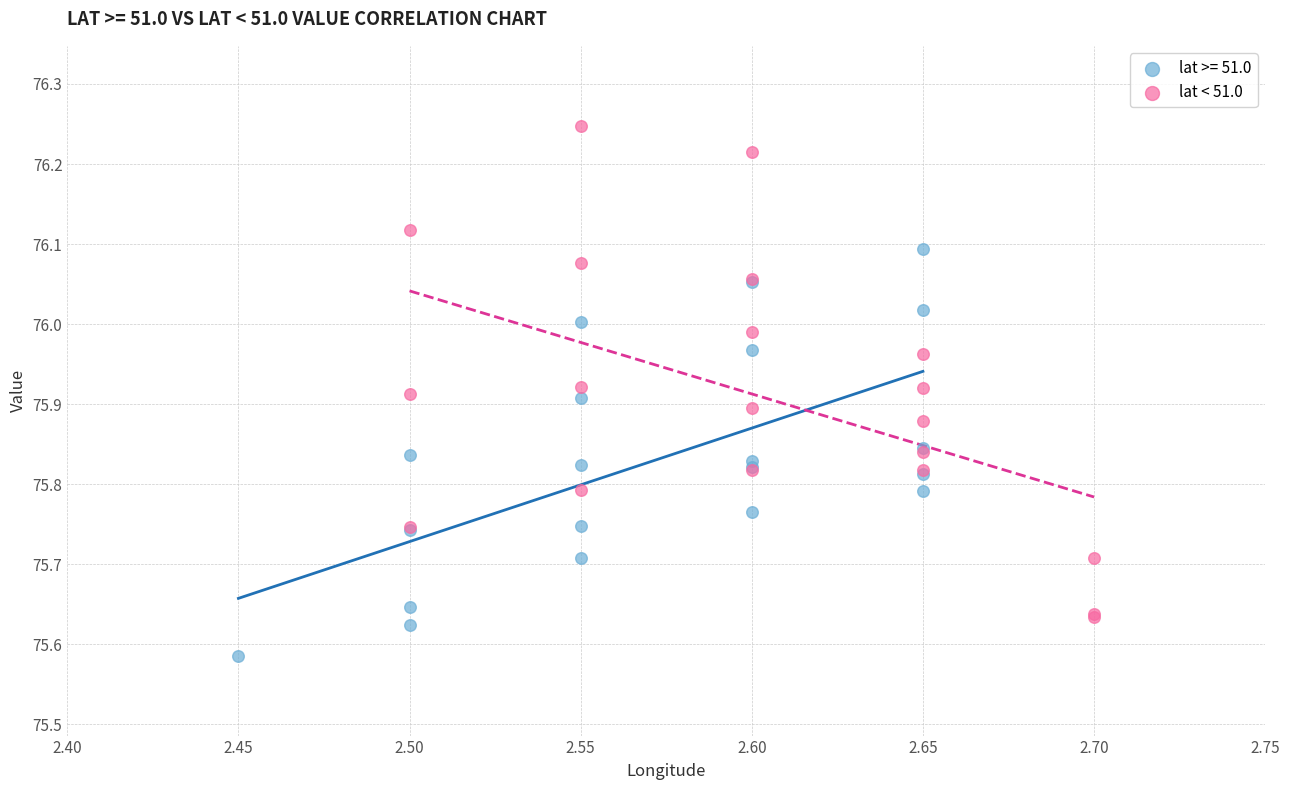

Which series reaches the minimum Y coordinate?

lat >= 51.0